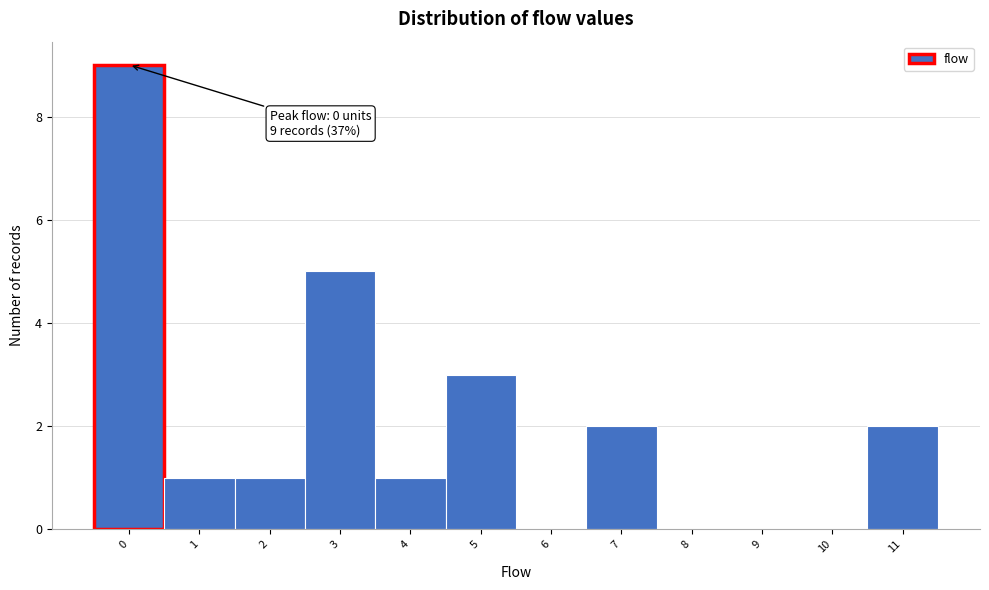

Reading left to right, list all the values displayed in this chart.

0=9	1=1	2=1	3=5	4=1	5=3	6=0	7=2	8=0	9=0	10=0	11=2